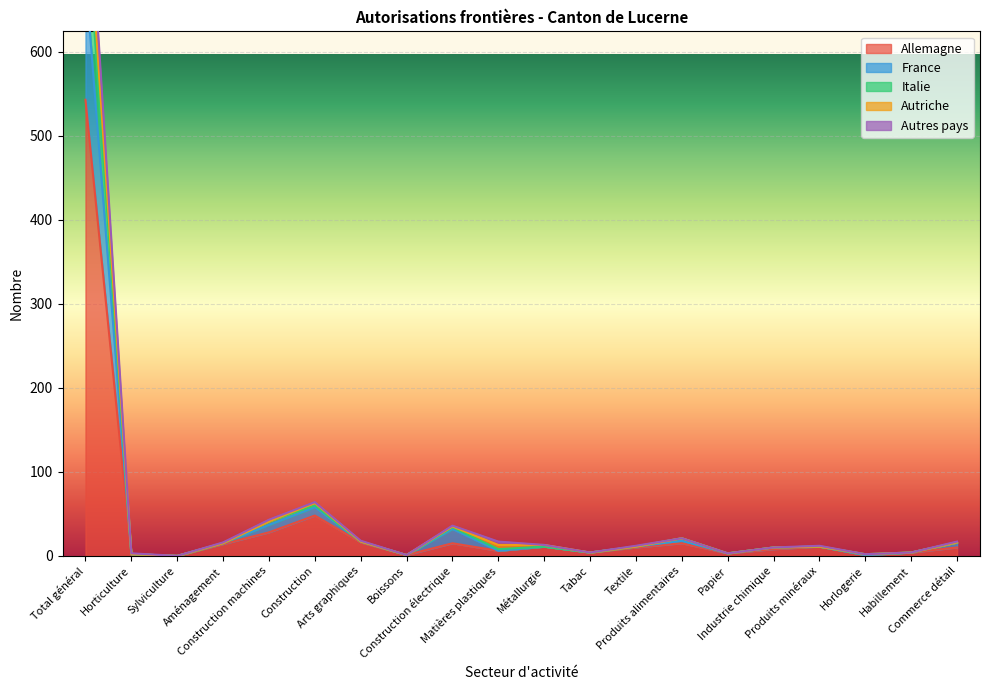

Which label corresponds to the smallest value in the chart?

Sylviculture